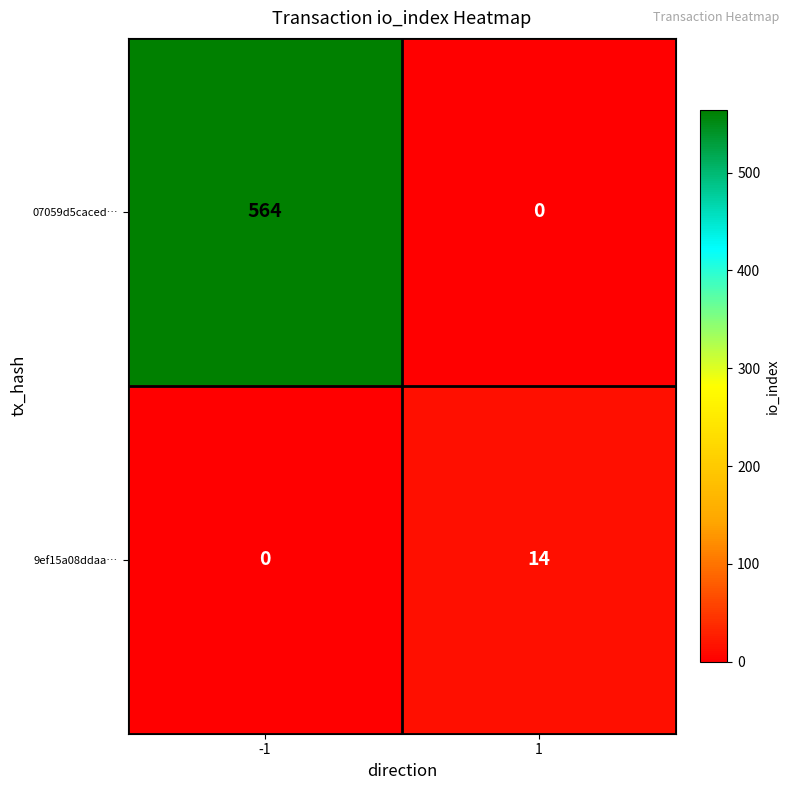

List the series in order of their overall mean, highest first.

07059d5caced…, 9ef15a08ddaa…